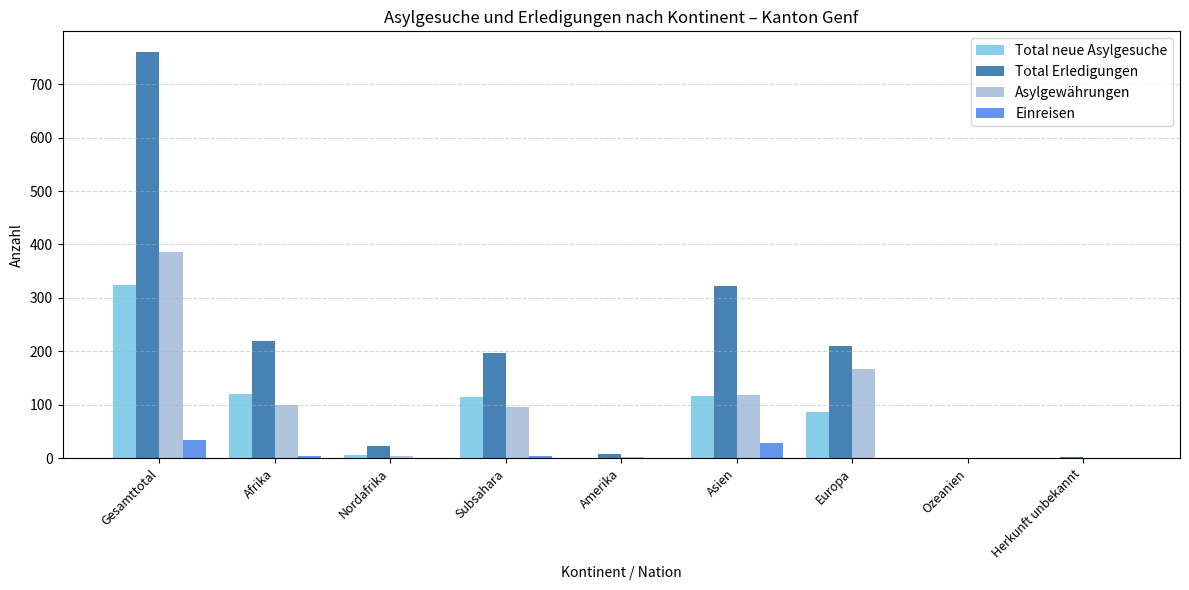

What is the greatest value displayed?

761